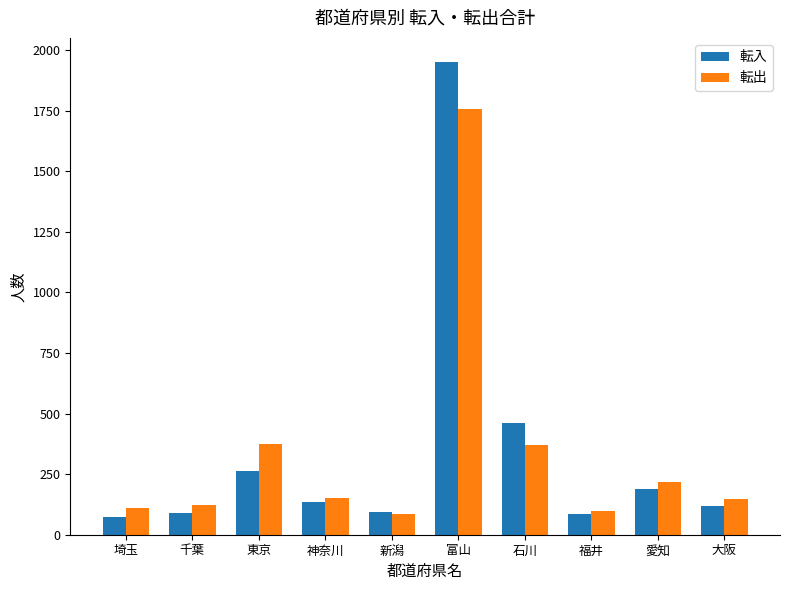

The 転入 series shows 187 at 愛知. True or false?

True